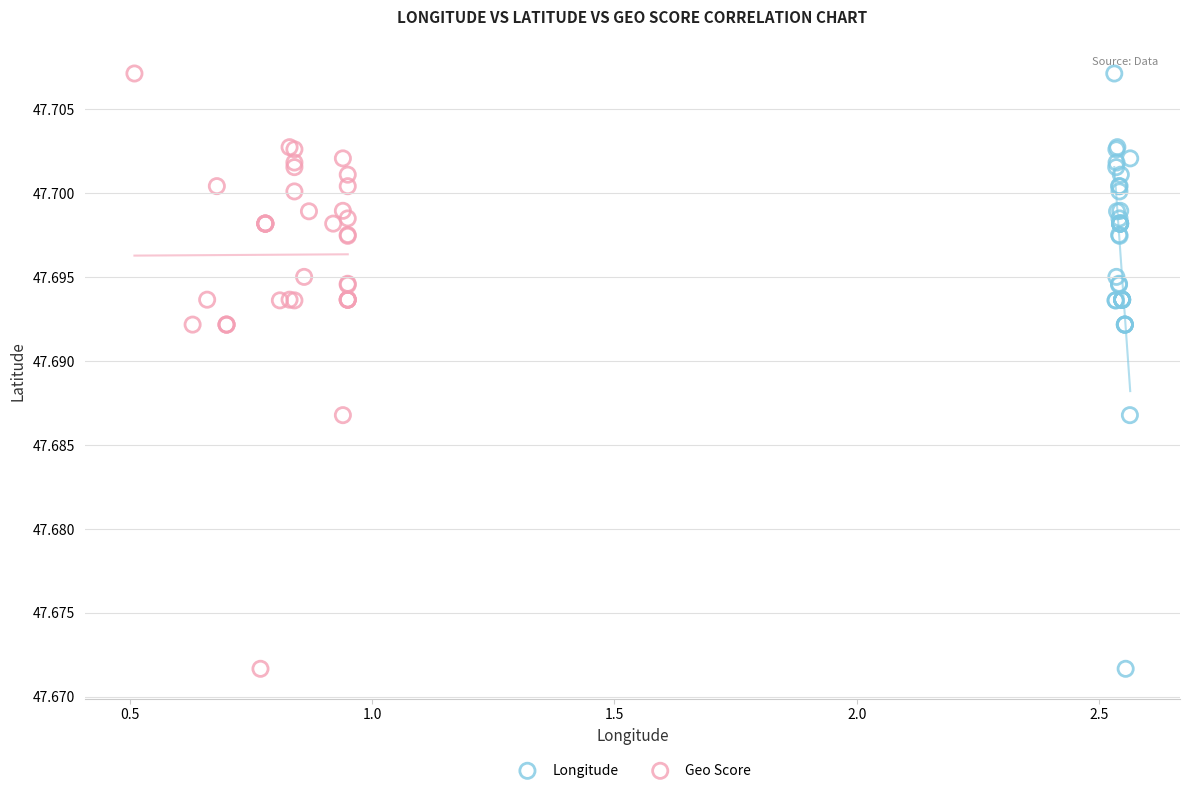

What are all the series names shown in the legend?

Longitude, Geo Score